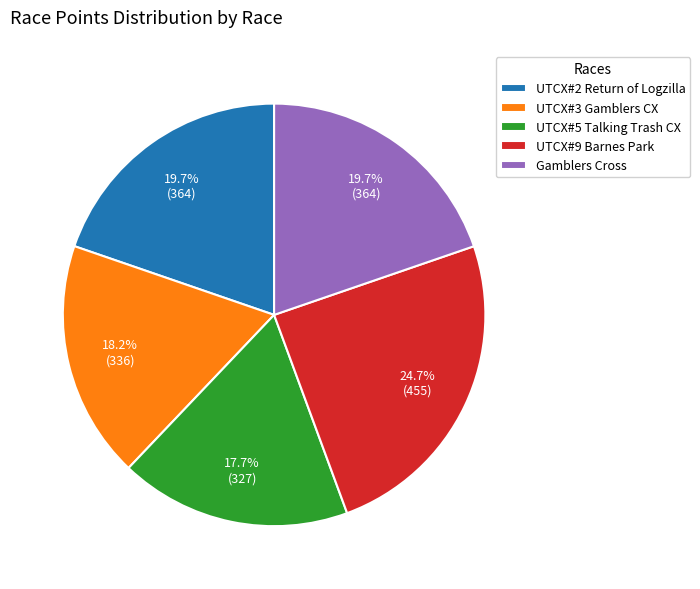

Count the number of slices in the pie.

5